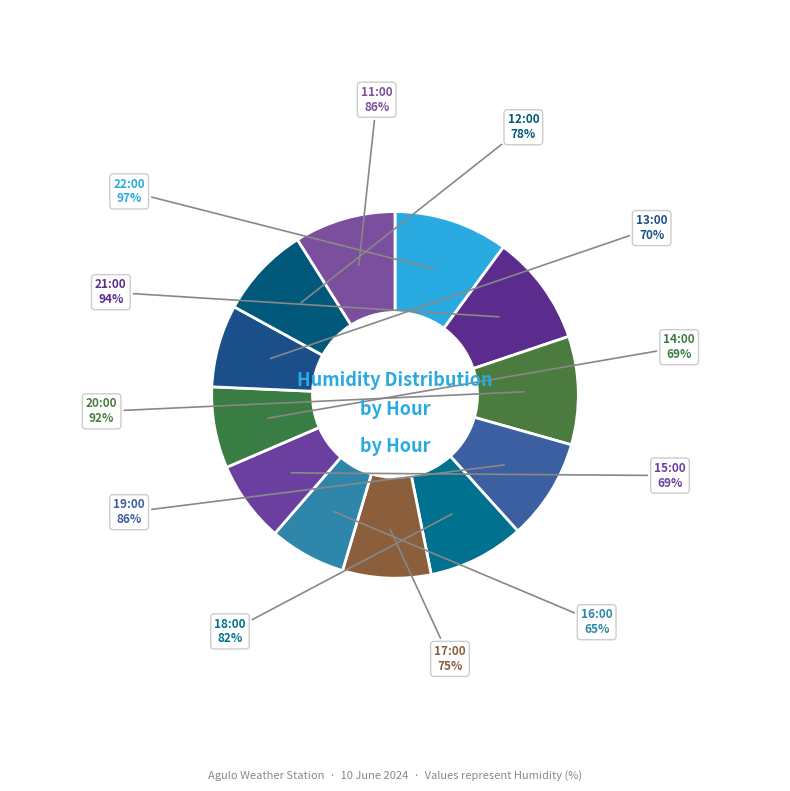

How many segments does this pie chart have?

12